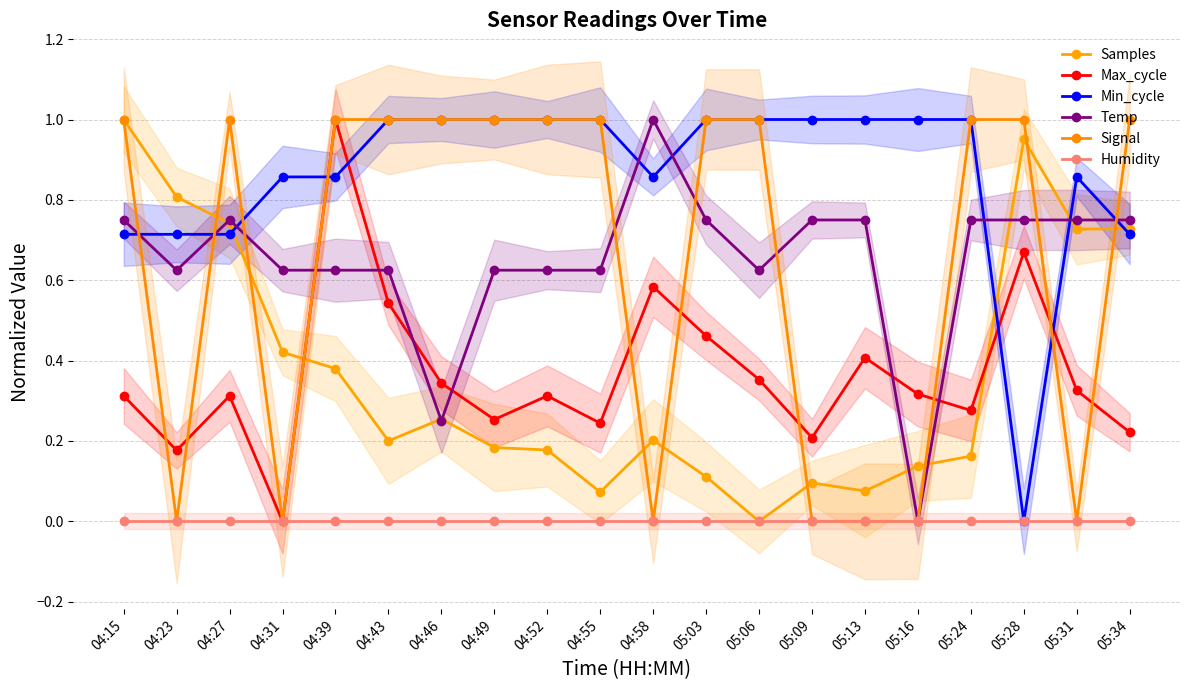

In Max_cycle, how many points are lower than both neighbors (excluding endpoints)?

6